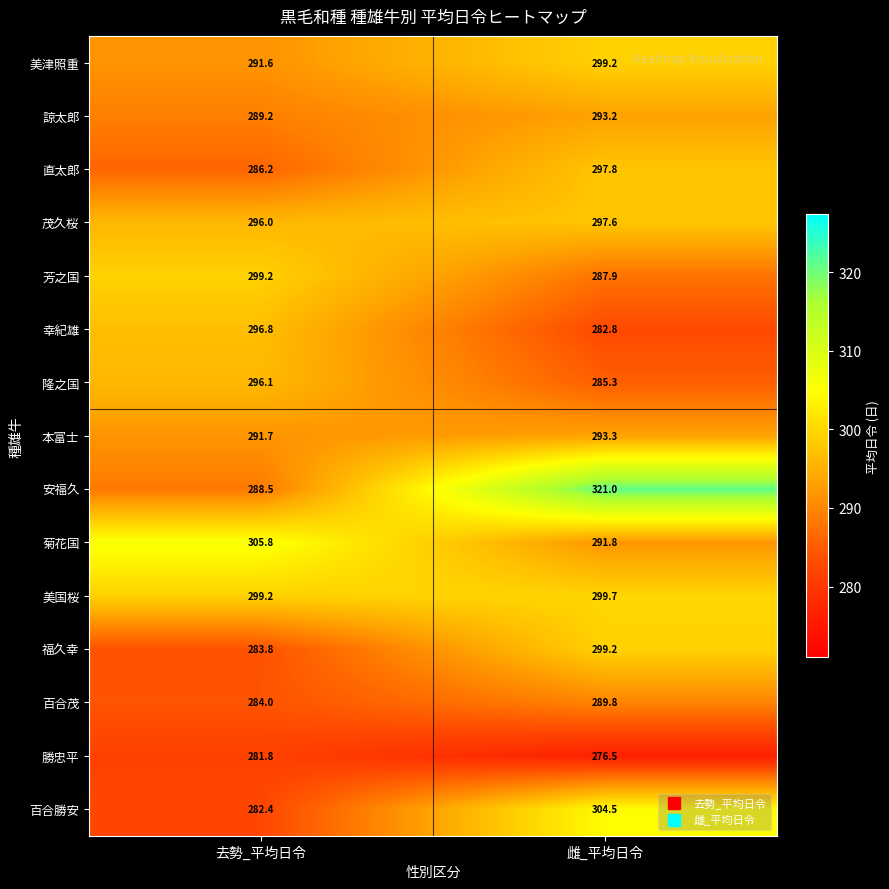

Which label corresponds to the smallest value in the chart?

雌_平均日令